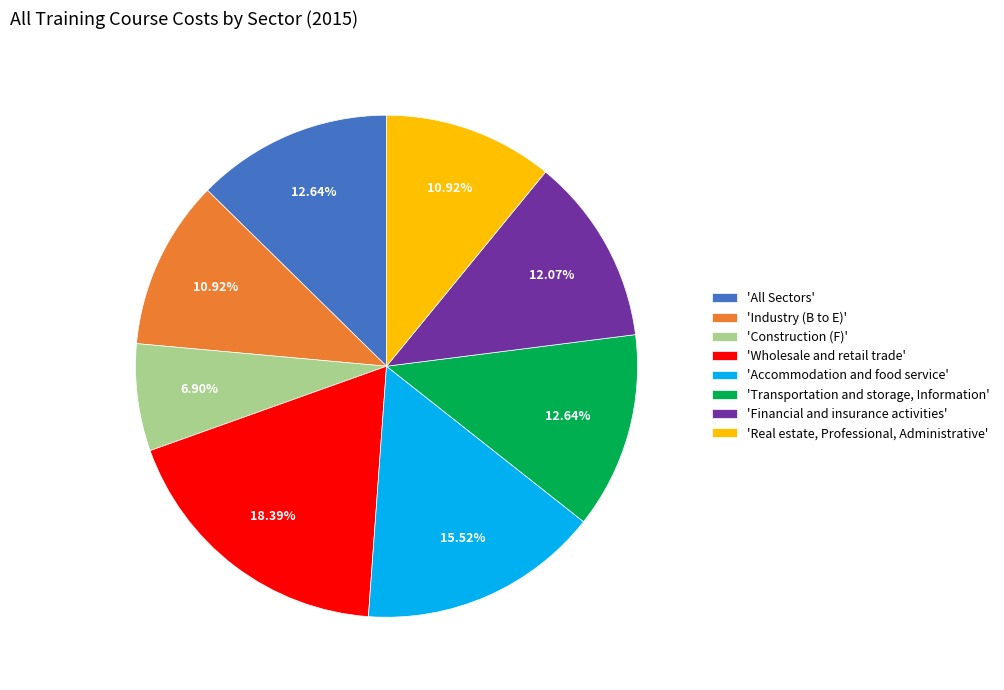

Which slice is the largest?

'Wholesale and retail trade'